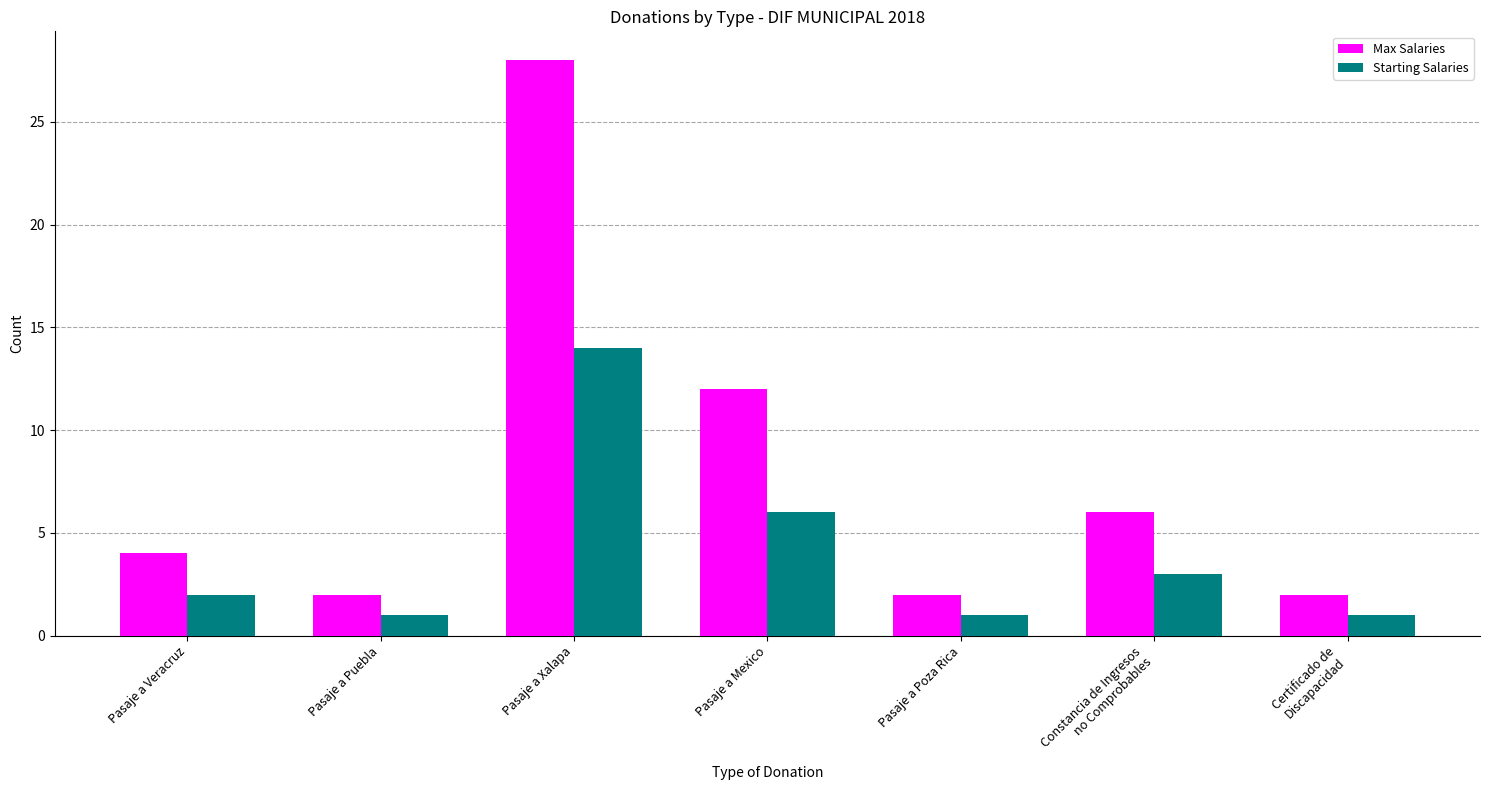

What is the value of the Starting Salaries bar at the 7th from the left?

1